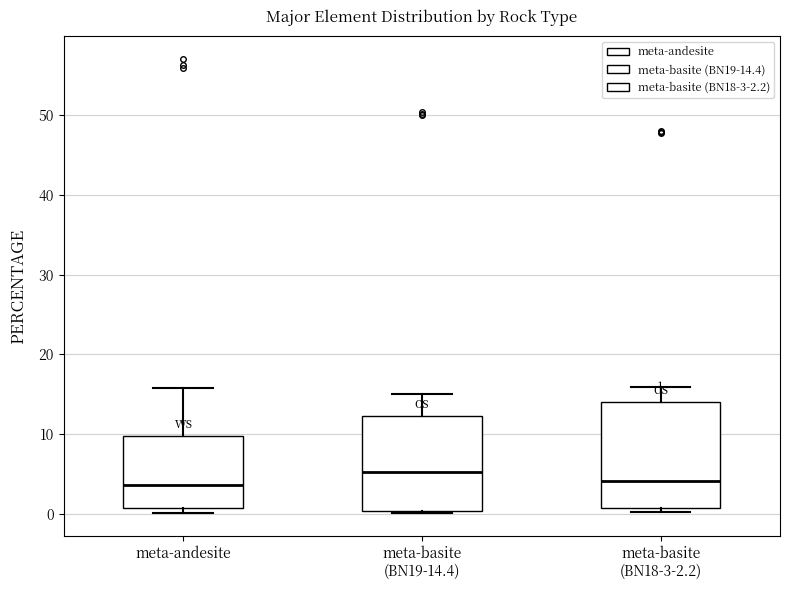

Reading left to right, read every box against the y-axis: the position of its median line, the range the box covers, and the ends of its whiskers. The values are not printed on the chart, so give them approximately, as read against the axis.

meta-andesite: median 4, box 1 to 10, whiskers 0 to 16
meta-basite (BN19-14.4): median 5, box 0 to 12, whiskers 0 (just below the box's lower edge) to 15
meta-basite (BN18-3-2.2): median 4, box 1 to 14, whiskers 0 to 16